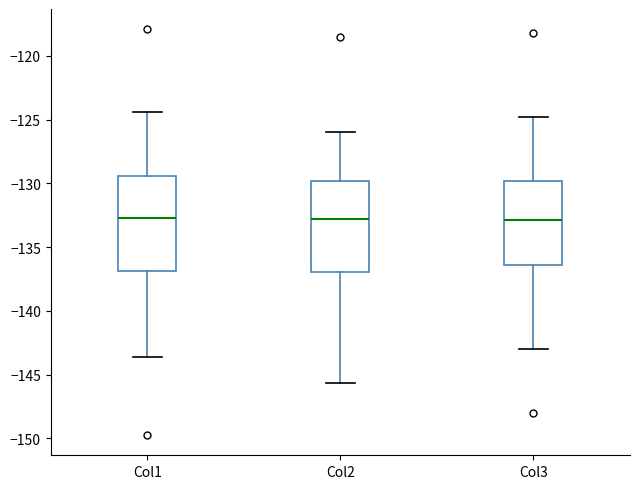

Reading left to right, read every box against the y-axis: the position of its median line, the range the box covers, and the ends of its whiskers. The values are not printed on the chart, so give them approximately, as read against the axis.

Col1: median -132.5, box -137.0 to -129.5, whiskers -143.5 to -124.5
Col2: median -133.0, box -137.0 to -130.0, whiskers -145.5 to -126.0
Col3: median -133.0, box -136.5 to -130.0, whiskers -143.0 to -125.0